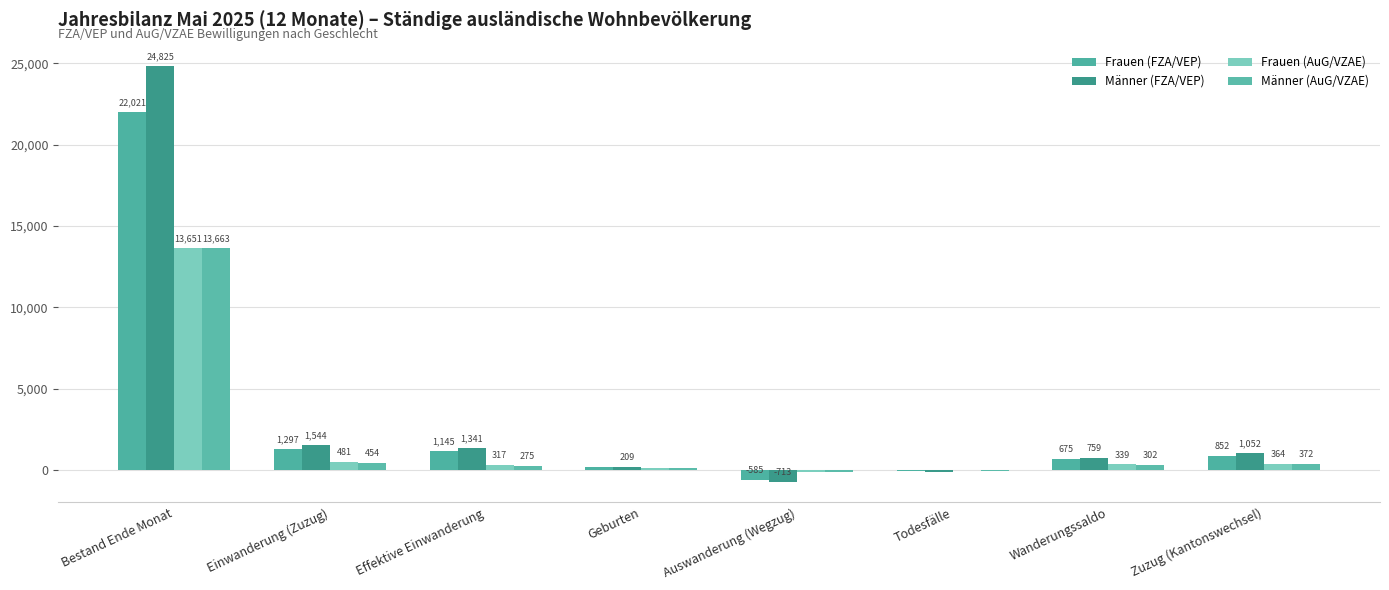

Are the bars horizontal?

No